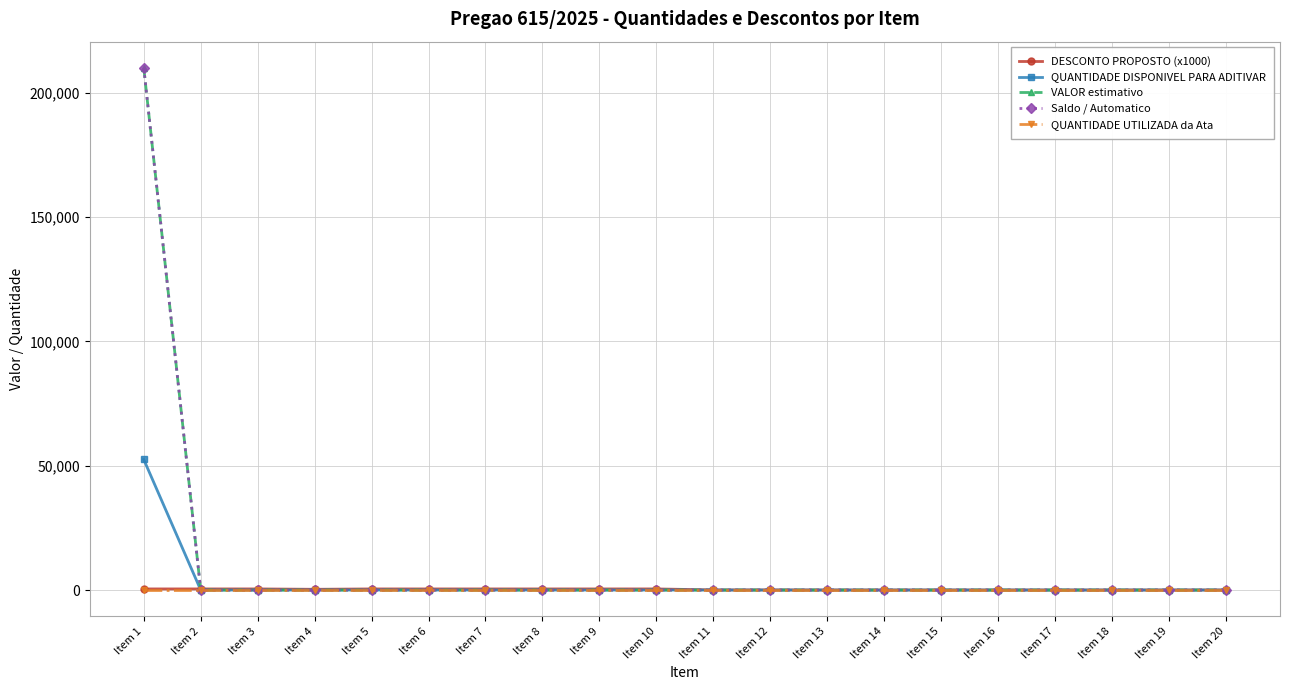

Which series changed the most between Item 9 and Item 16?

DESCONTO PROPOSTO (x1000)